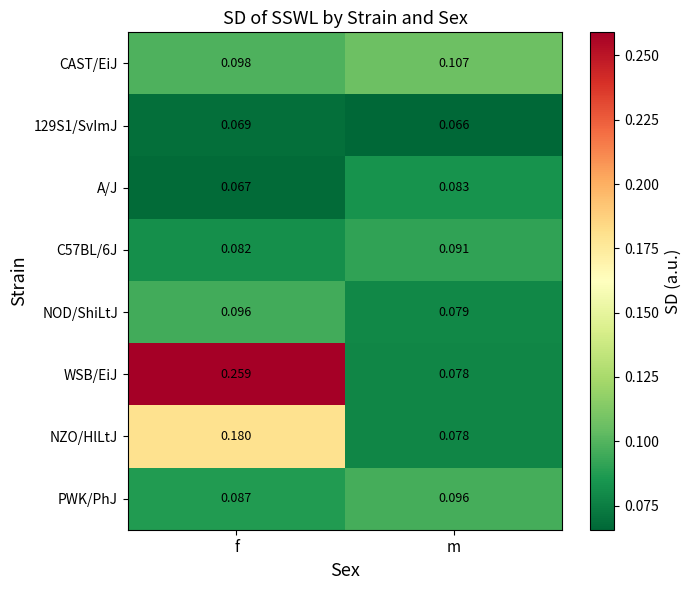

At f, list the series in order from smallest to largest.

A/J, 129S1/SvImJ, C57BL/6J, PWK/PhJ, NOD/ShiLtJ, CAST/EiJ, NZO/HlLtJ, WSB/EiJ